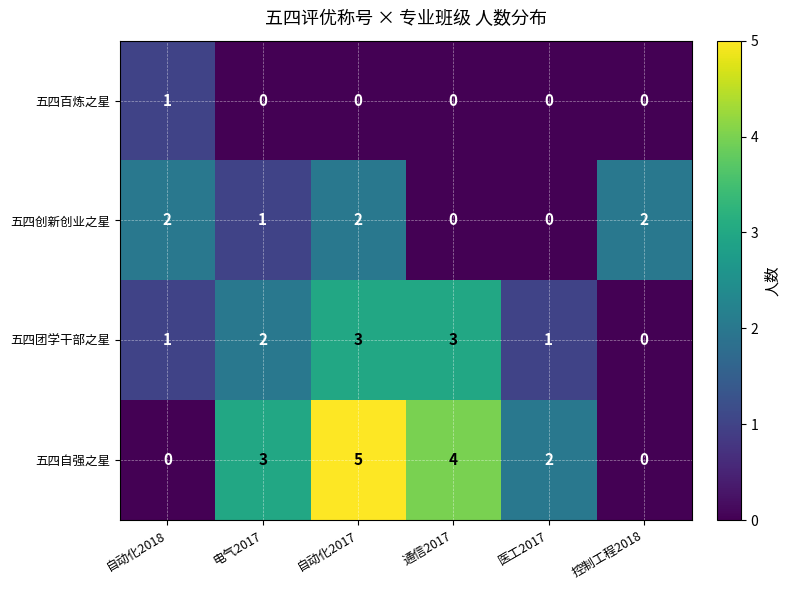

The 五四创新创业之星 series shows -1 at 医工2017. True or false?

False